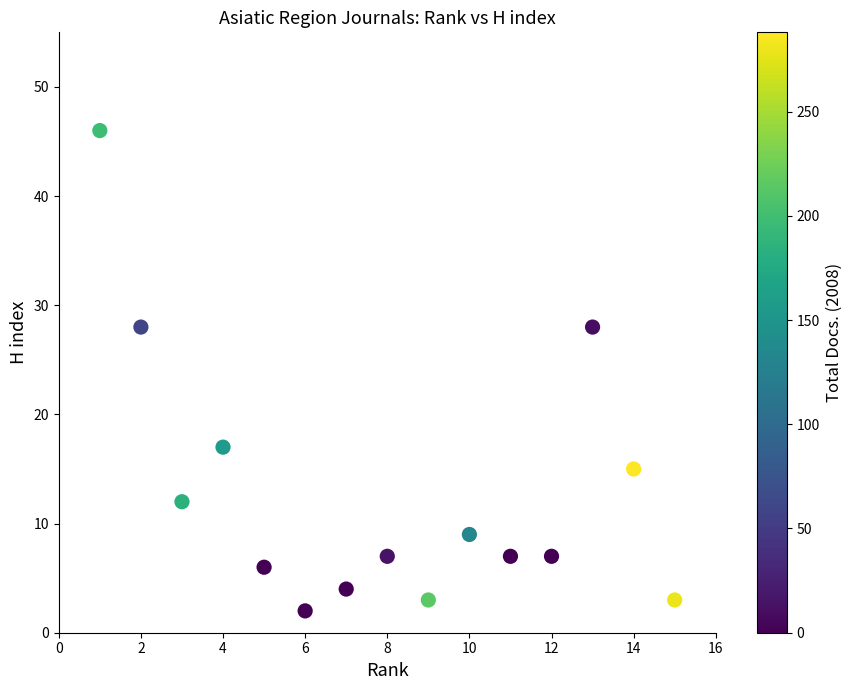

What is the range of Y values (max minus min)?

44